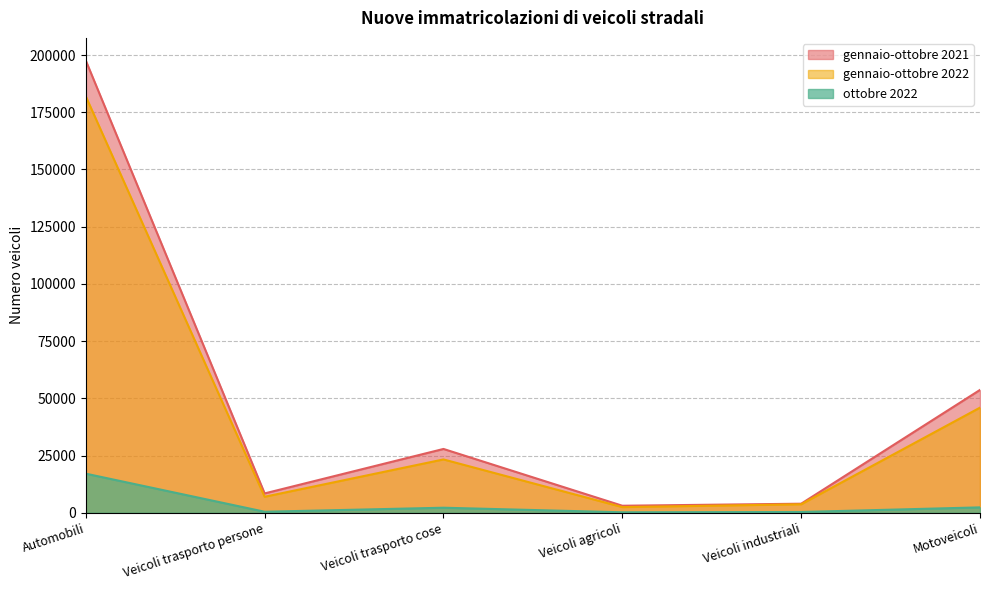

Rank the categories by gennaio-ottobre 2022 value from lowest to highest.

Veicoli agricoli, Veicoli industriali, Veicoli trasporto persone, Veicoli trasporto cose, Motoveicoli, Automobili